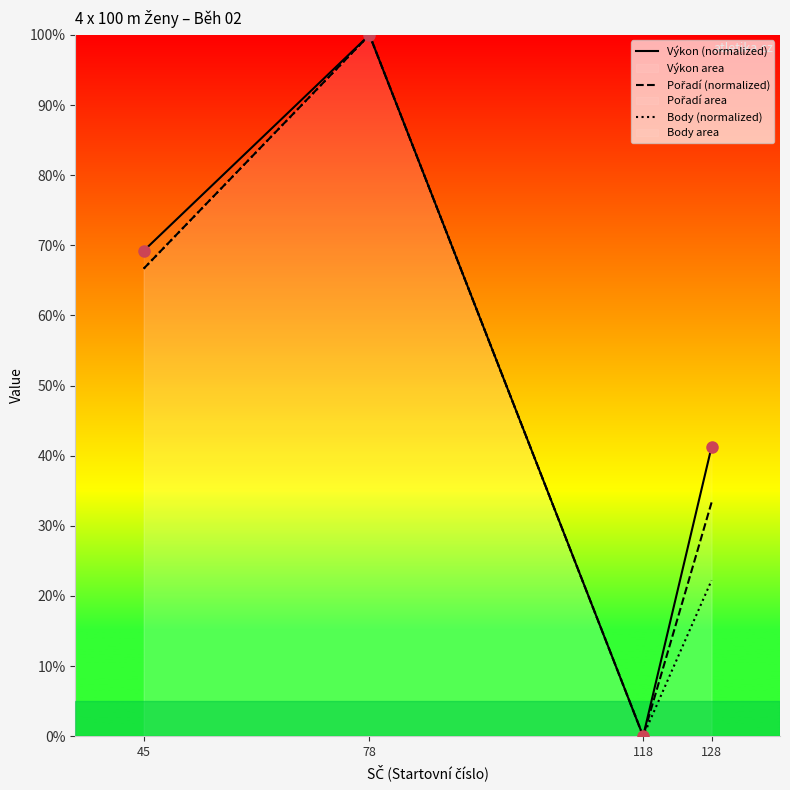

At how many categories does at least one series exceed 13?

3